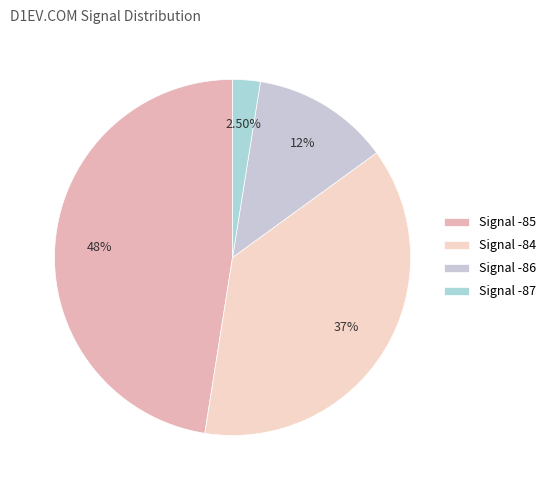

Count the number of slices in the pie.

4